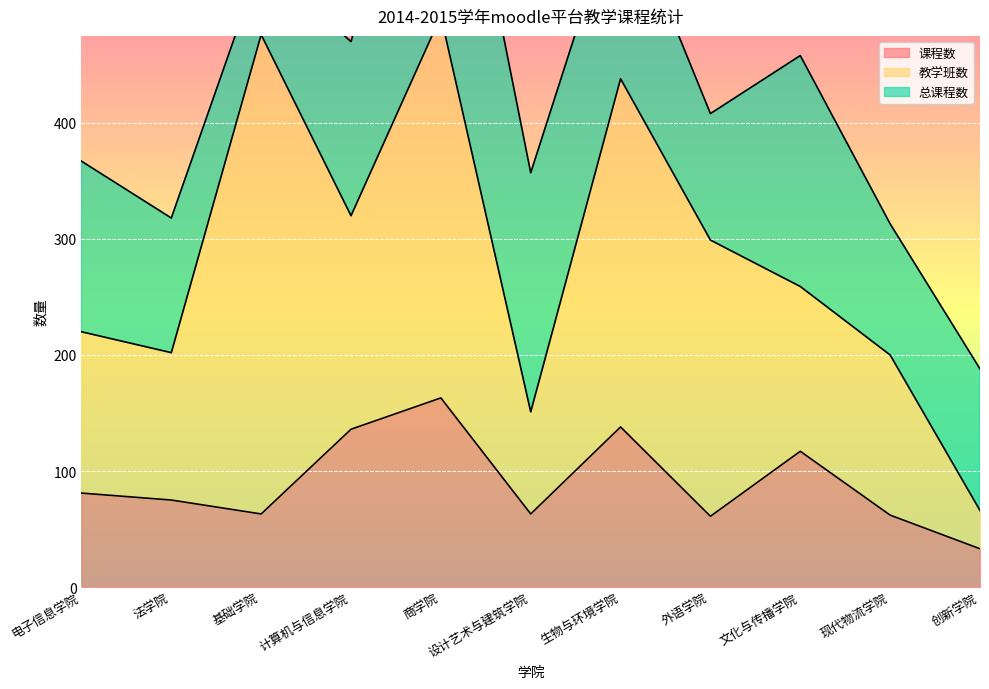

How many lines are shown in the chart?

3